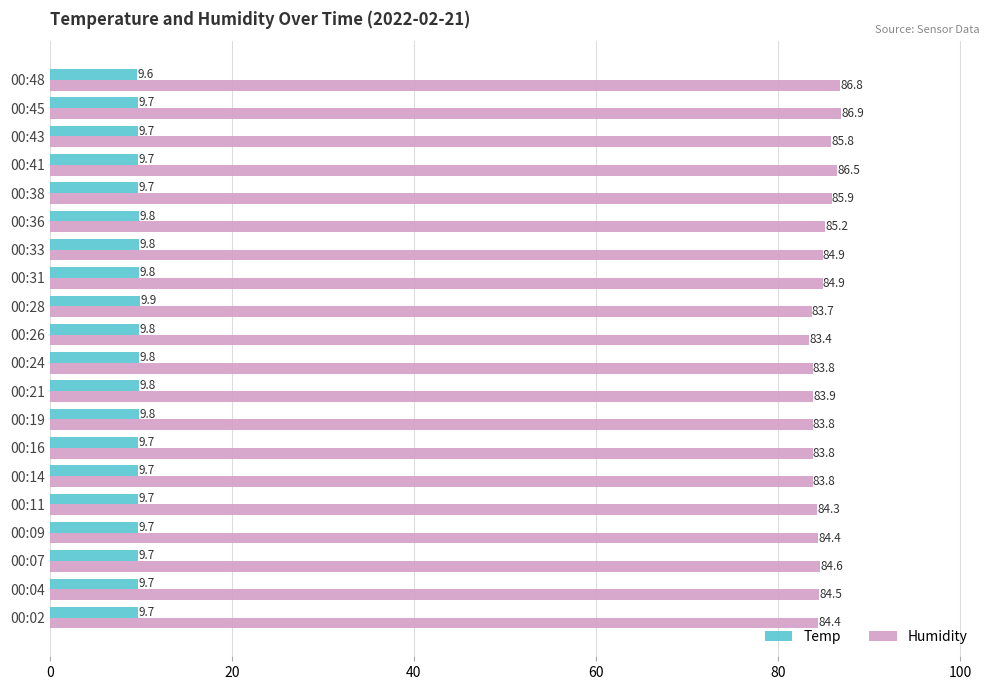

At how many categories does at least one series exceed 67?

20